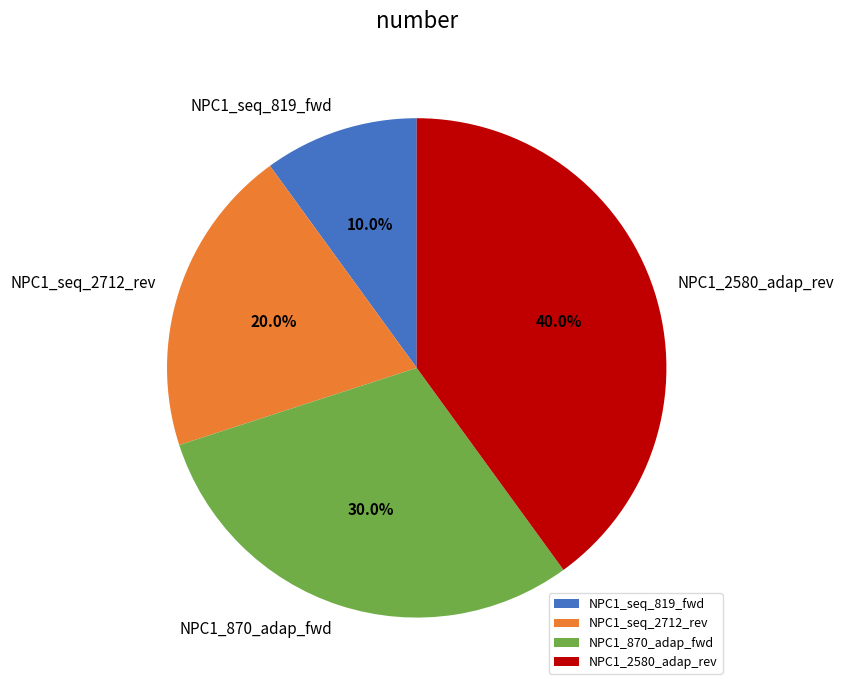

Which category has the biggest portion of the pie?

NPC1_2580_adap_rev